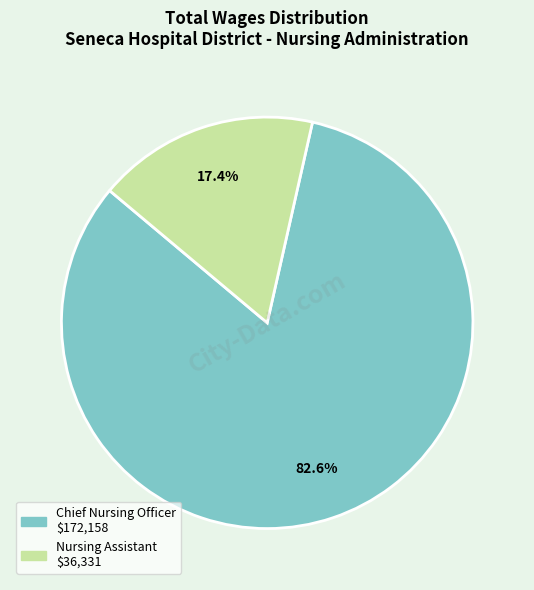

Rank the categories by value from lowest to highest.

Nursing Assistant, Chief Nursing Officer